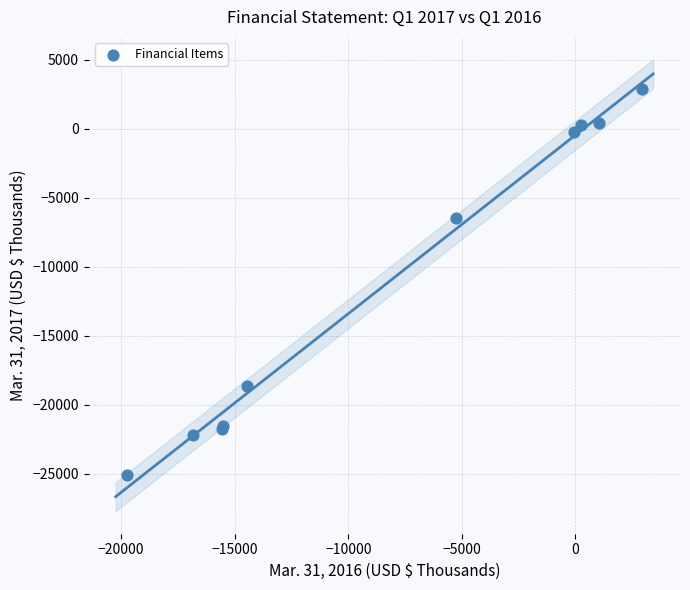

What Y value in the scatter plot is closest to -11110?

-6463